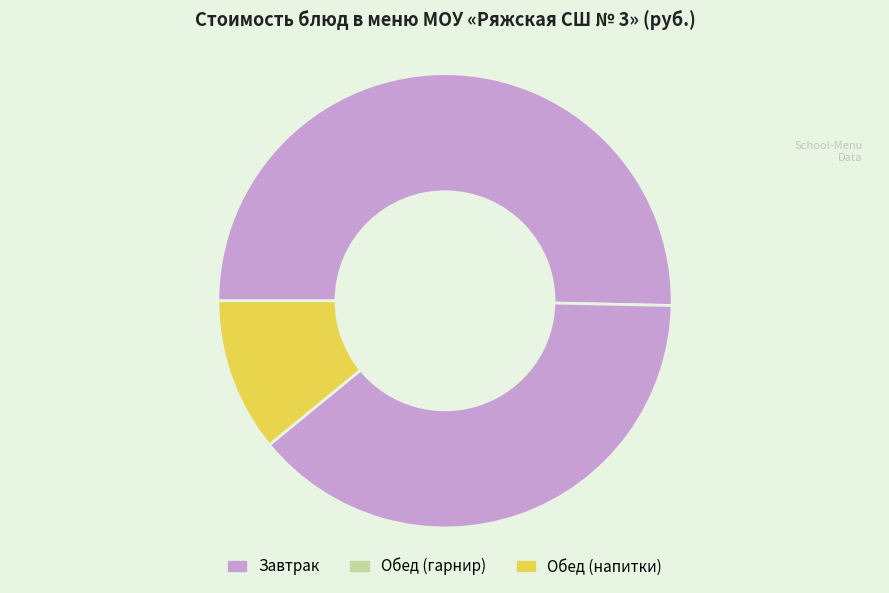

Count the number of slices in the pie.

3